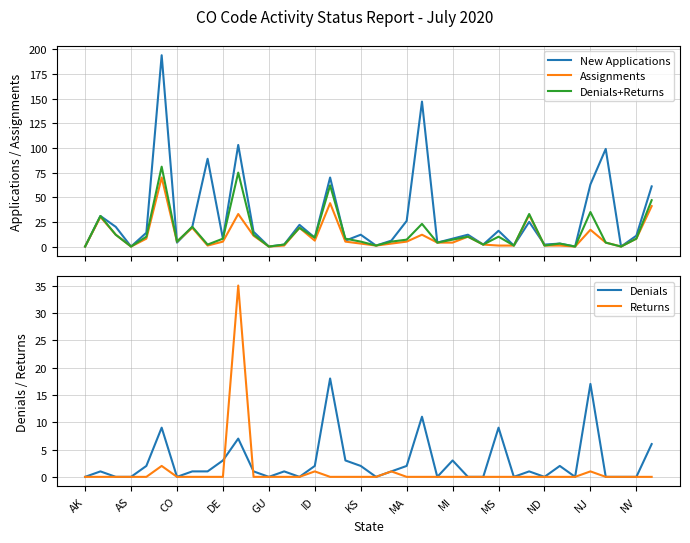

True or false: Returns has a value of 18 at NV.

False